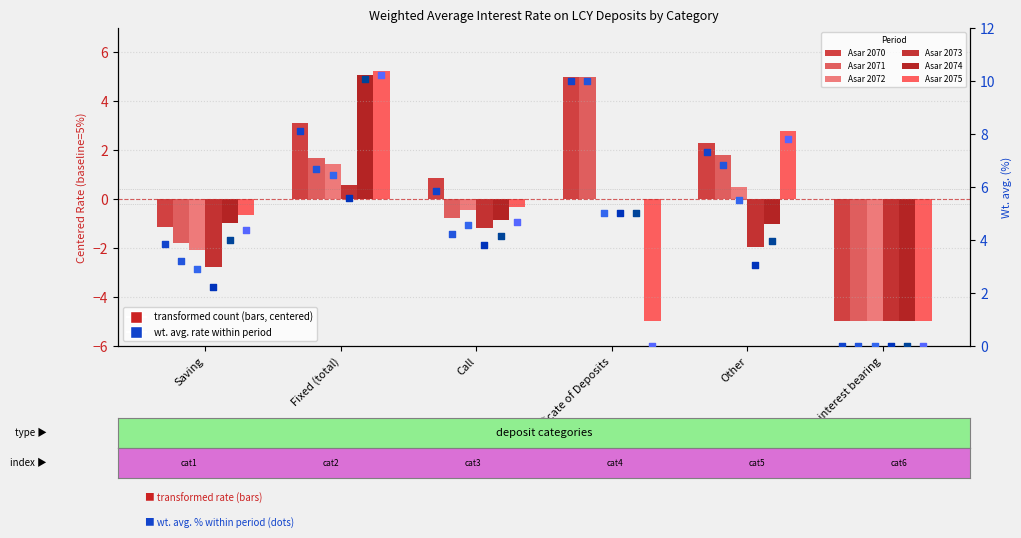

Which series contains the lowest Y value?

Asar 2070